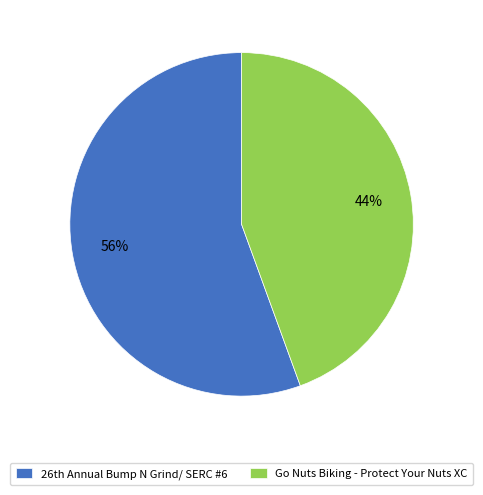

What is the smallest slice in the pie chart?

Go Nuts Biking - Protect Your Nuts XC